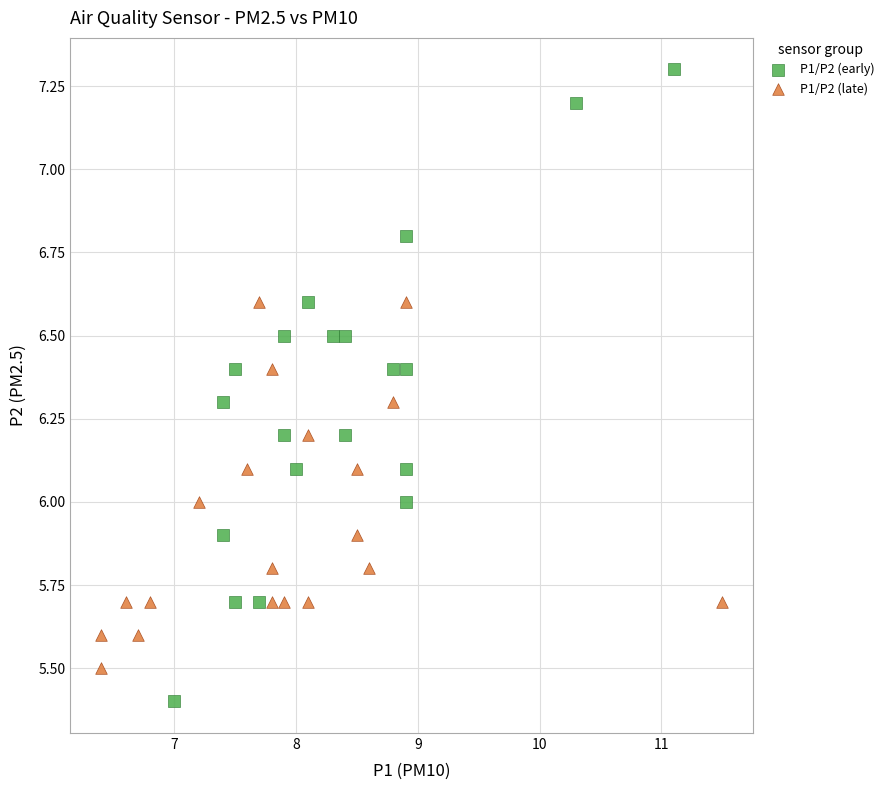

Which series has the largest Y range (max minus min)?

P1/P2 (early)